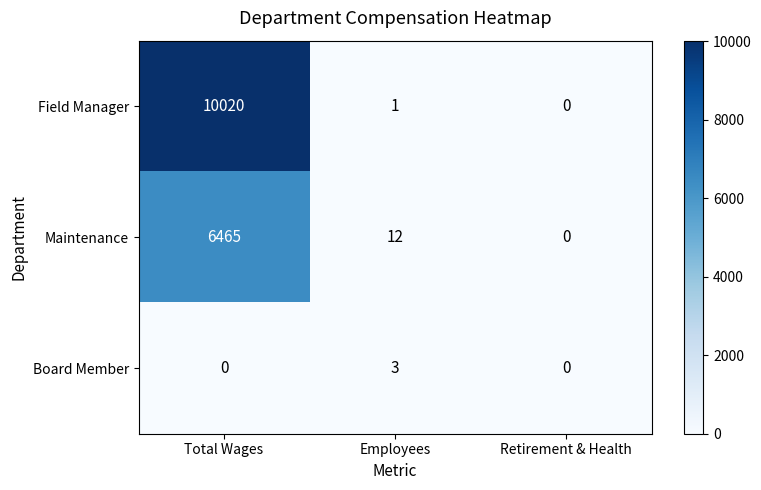

What is the sum of all Field Manager values?

10021